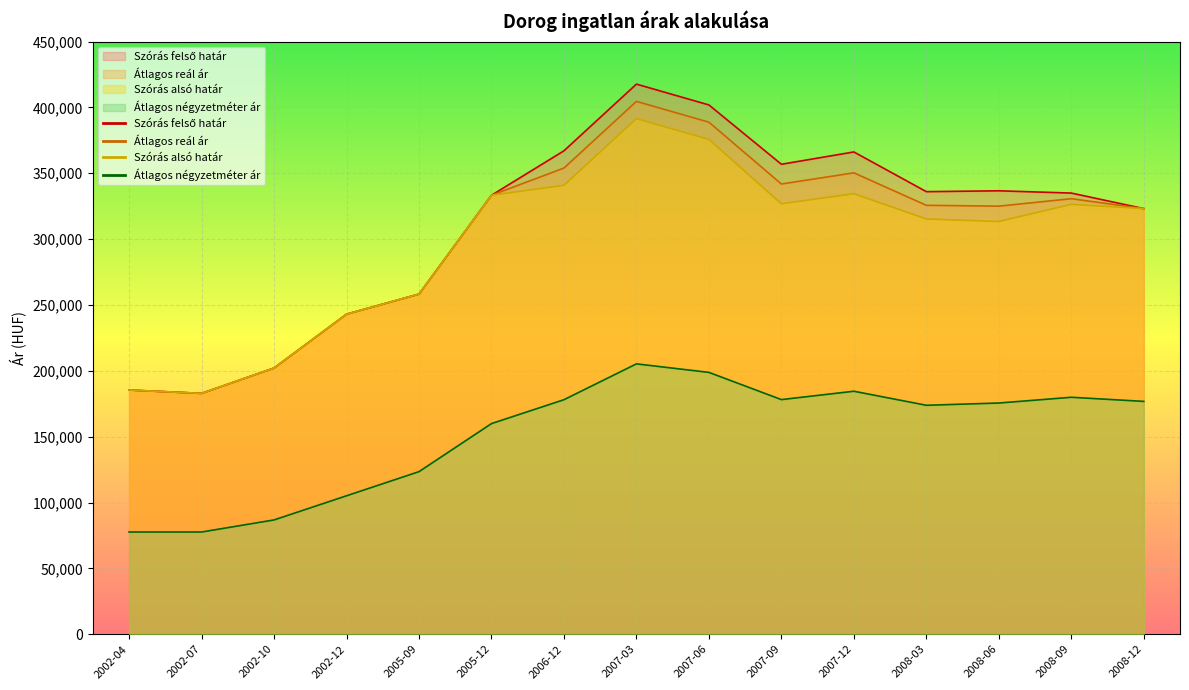

What is the lowest value of the Átlagos reál ár series?

182873